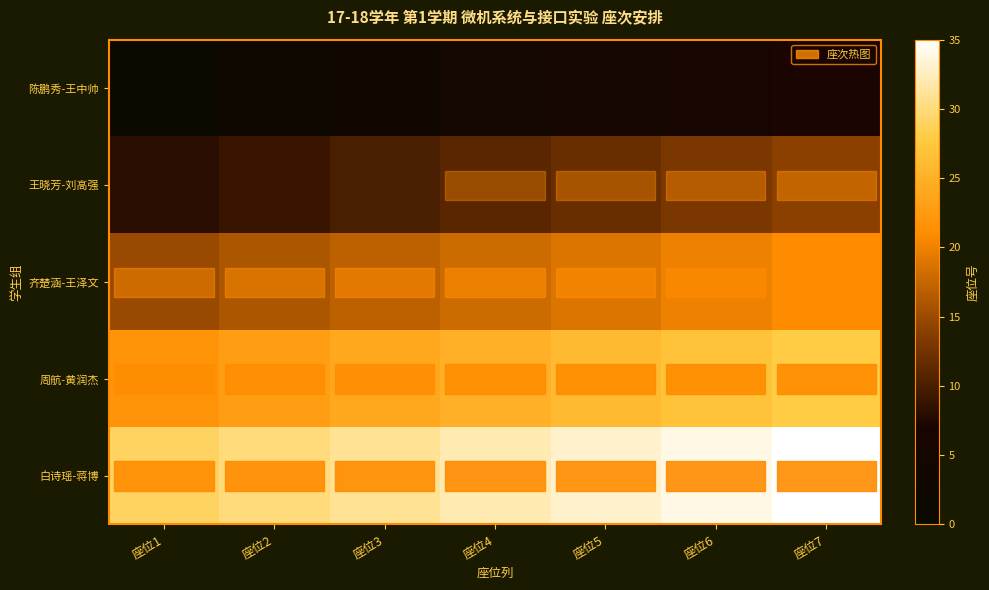

What is the difference between the row_1 values at 座位1 and 座位7?

6